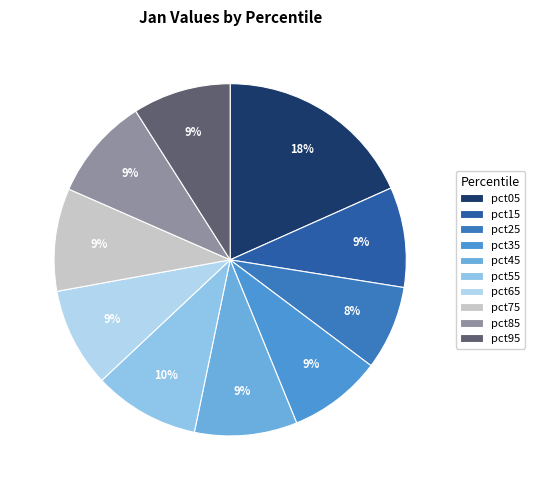

Is there any slice that represents more than half of the pie?

No